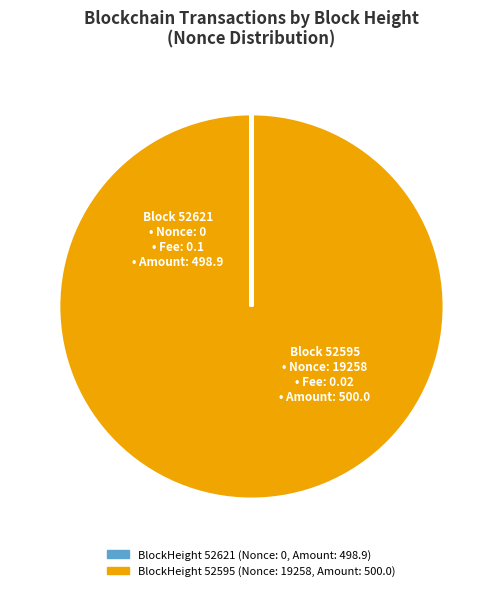

Is there a majority slice in this chart?

Yes